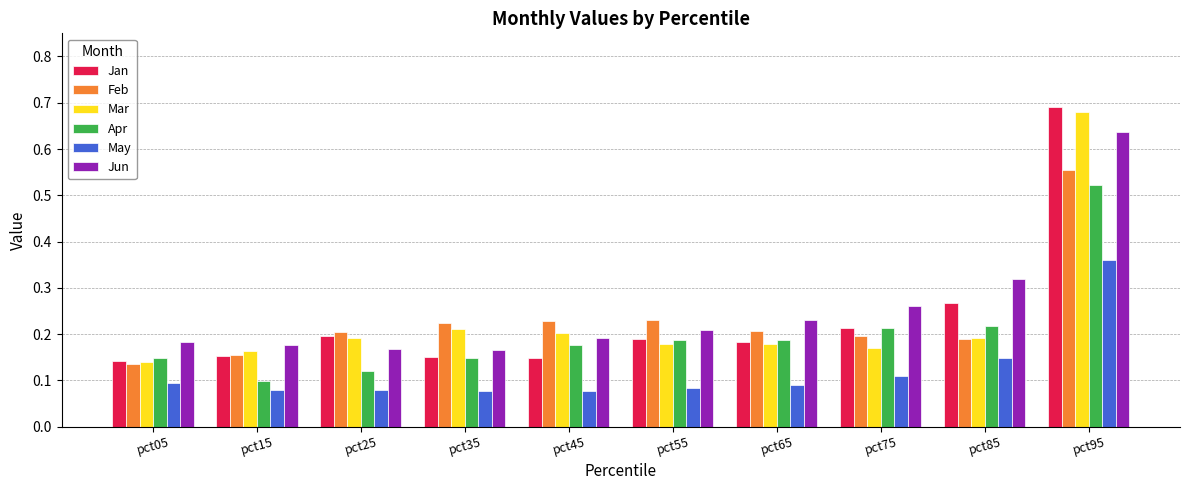

Which series has the widest spread of values?

Jan